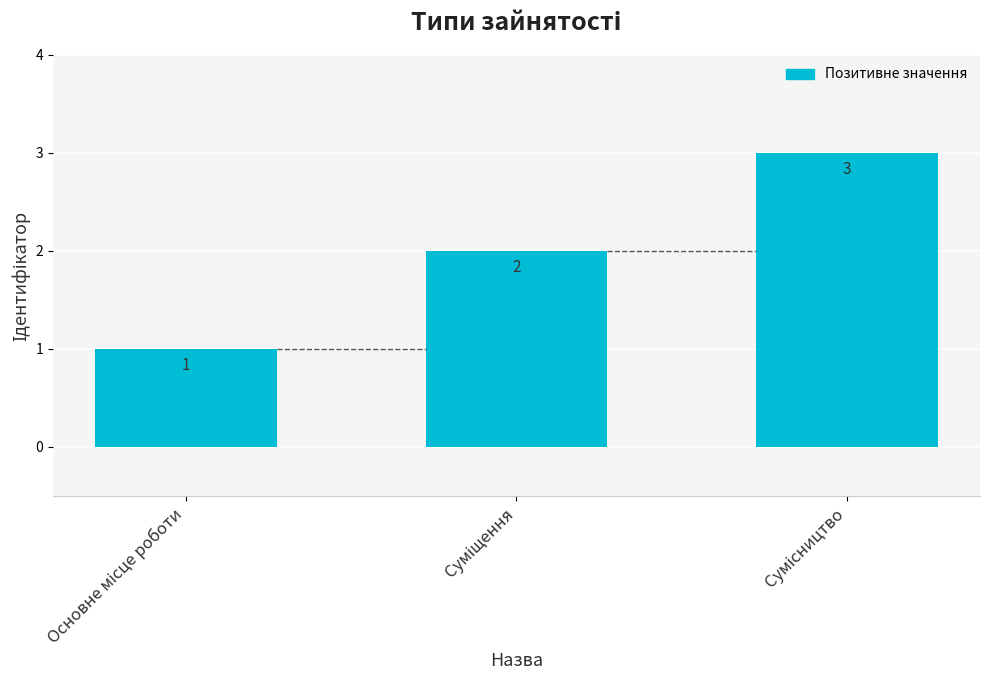

Reading left to right, list all the values displayed in this chart.

1	2	3